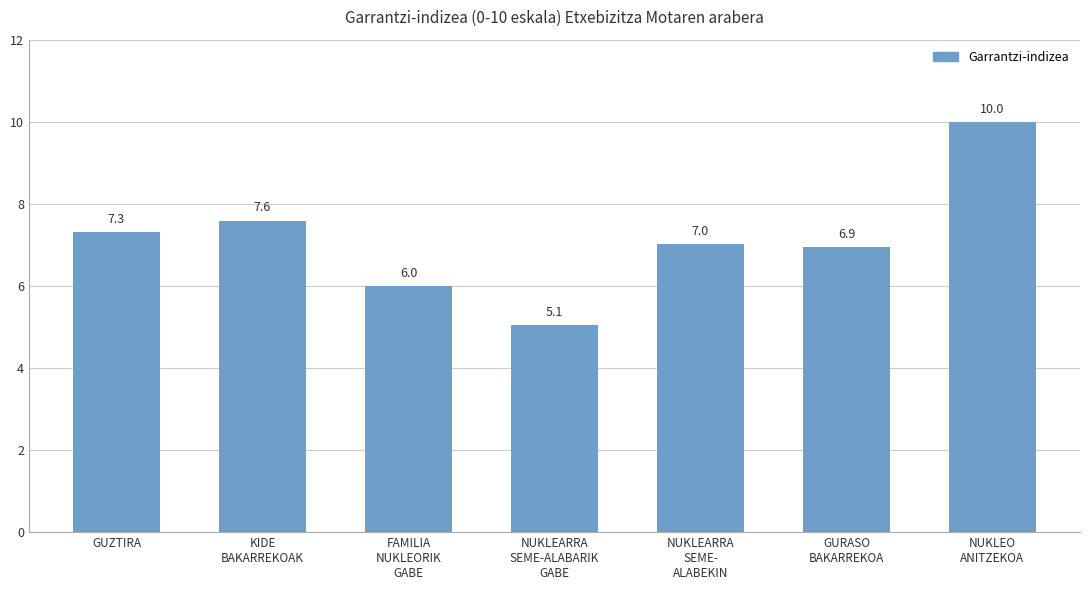

What is the sum of the values at GUZTIRA and NUKLEO
ANITZEKOA?

17.3